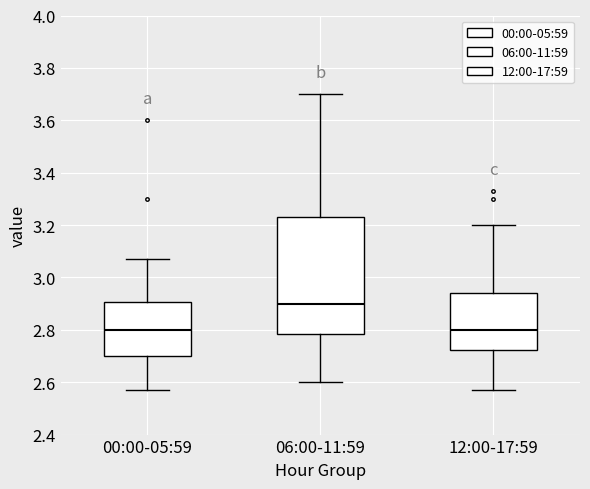

Where is the upper edge of the box for 00:00-05:59 on the y-axis? The values are not printed on the chart, so give them approximately, as read against the axis.

2.90